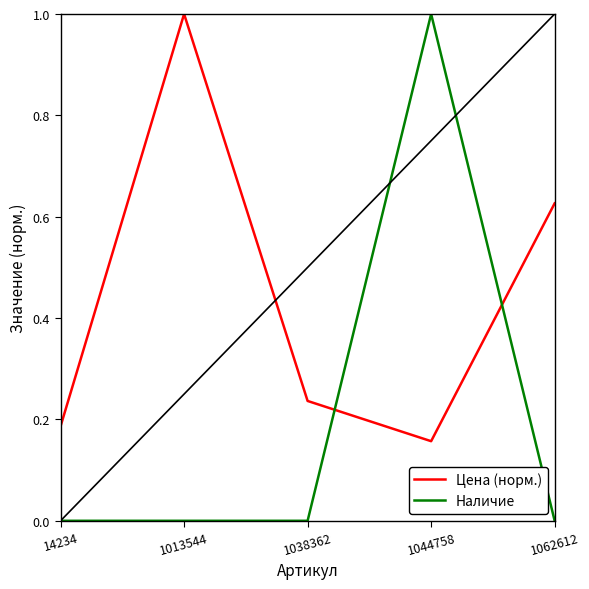

What is the sum of all Цена (норм.) values?

2.2